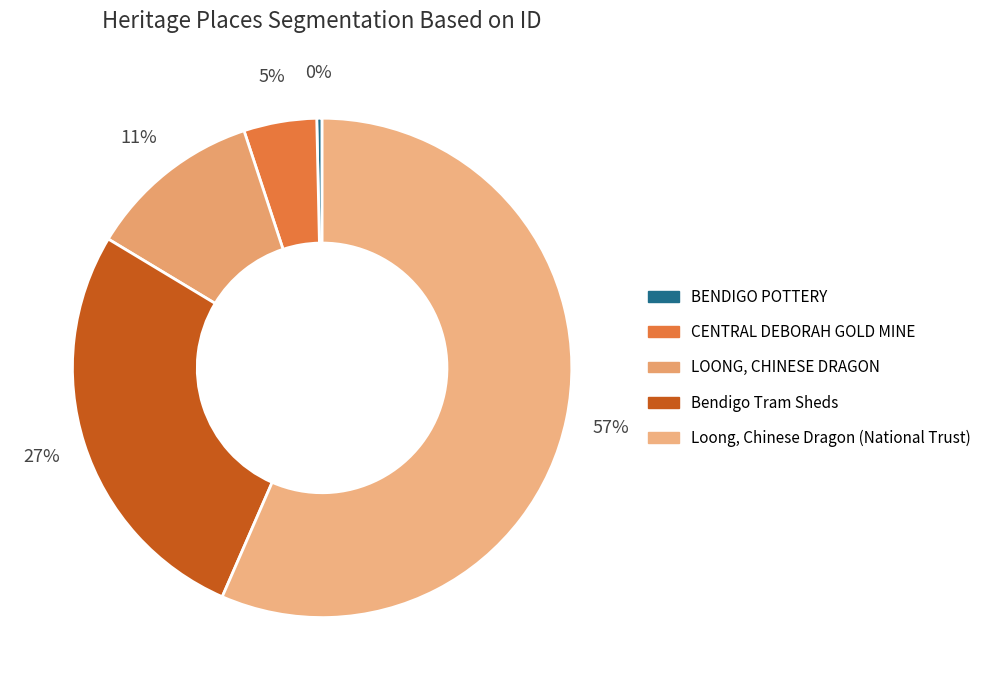

Between BENDIGO POTTERY and CENTRAL DEBORAH GOLD MINE, which is larger?

CENTRAL DEBORAH GOLD MINE